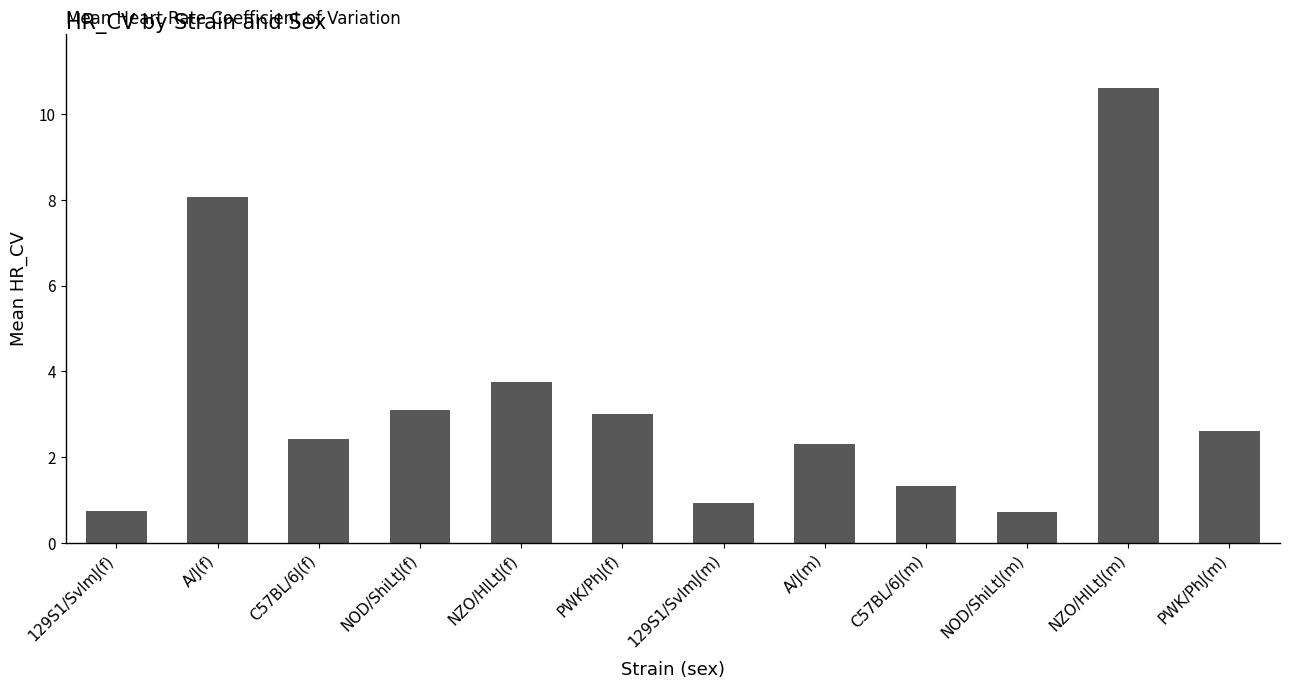

What value does the data have at 129S1/SvImJ(m)?

0.9